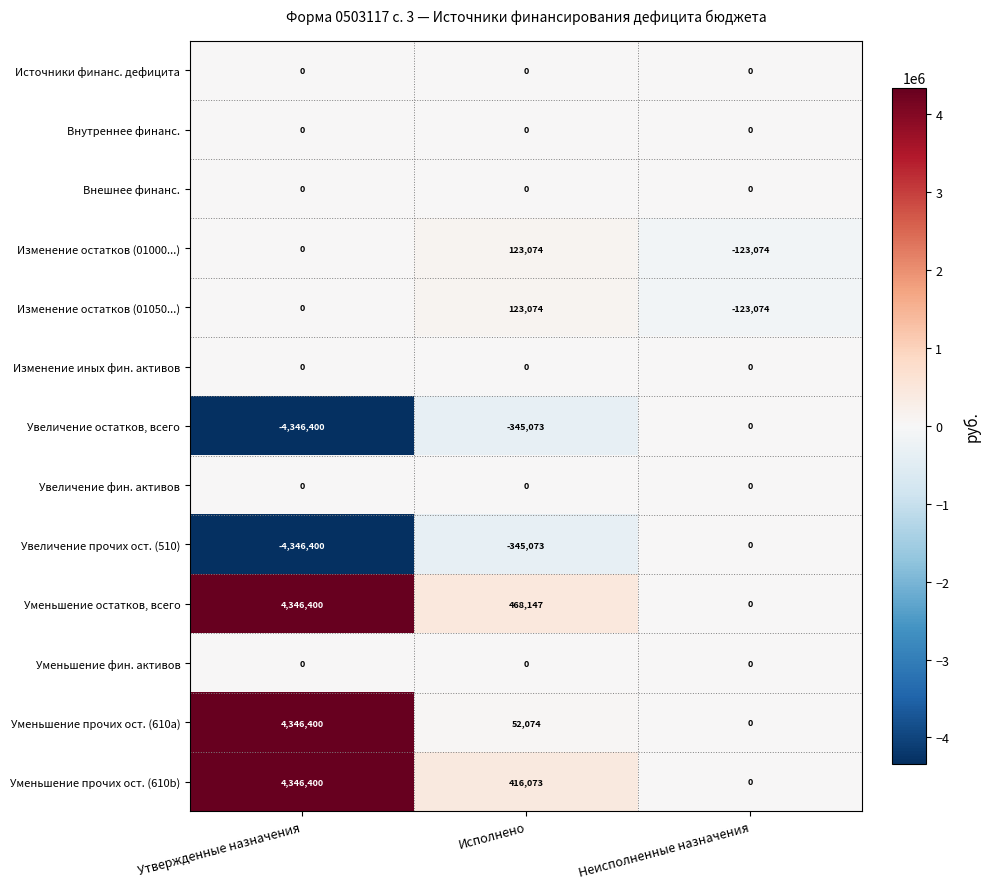

Which series changed the most between Утвержденные назначения and Исполнено?

Уменьшение прочих ост. (610a)